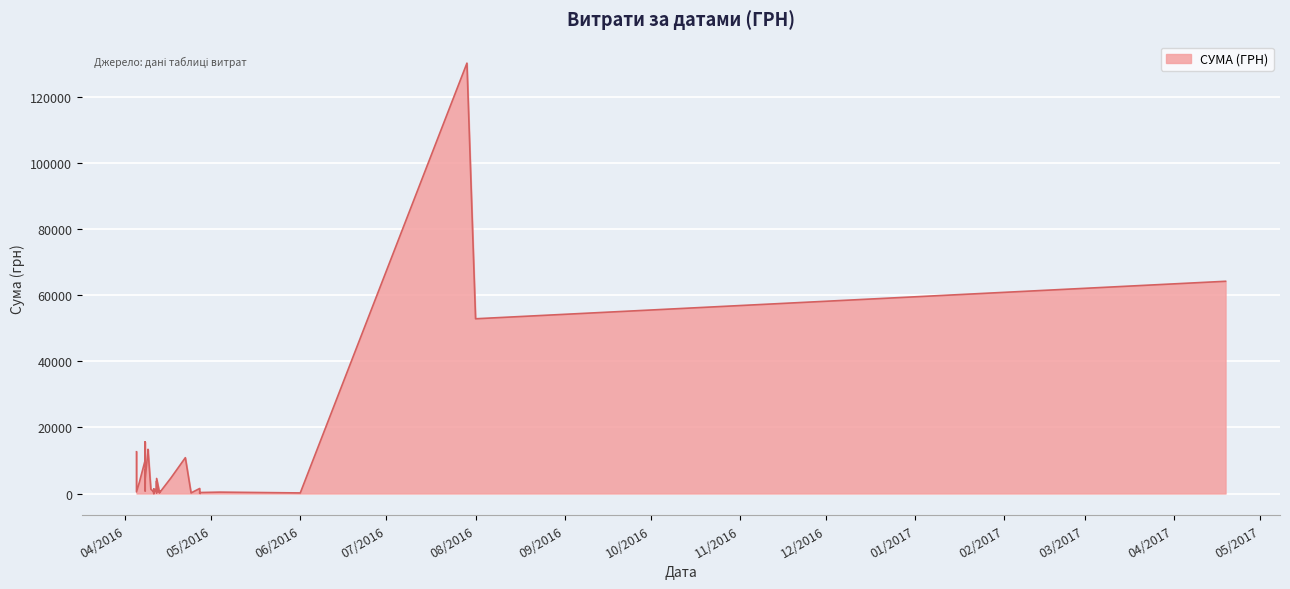

The value at 08.04.2016 is 10034.2. True or false?

True